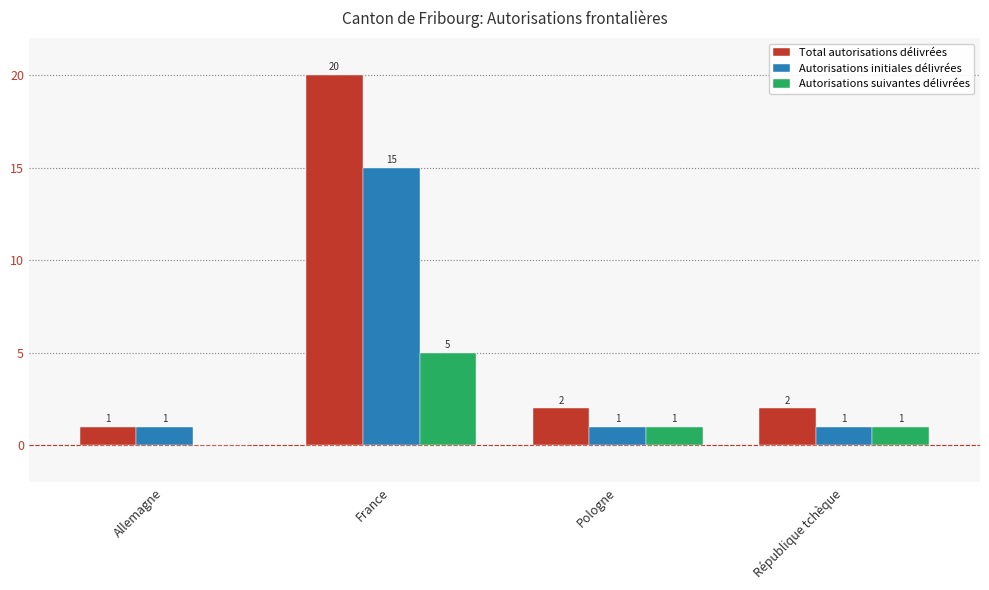

The value of Autorisations initiales délivrées at Allemagne is 1. True or false?

True